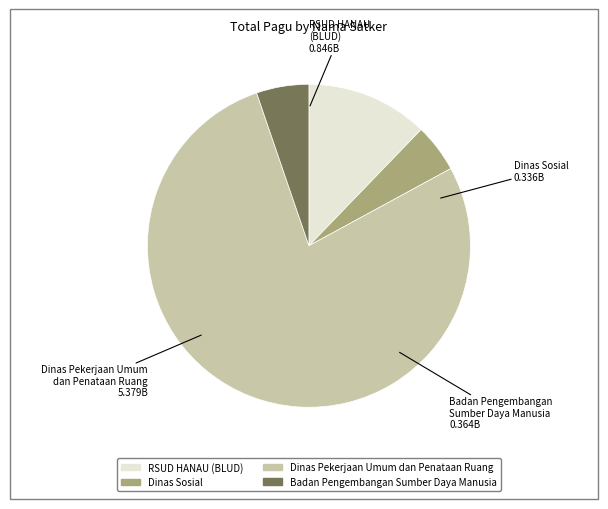

Does Badan Pengembangan Sumber Daya Manusia represent more than half of the total?

No